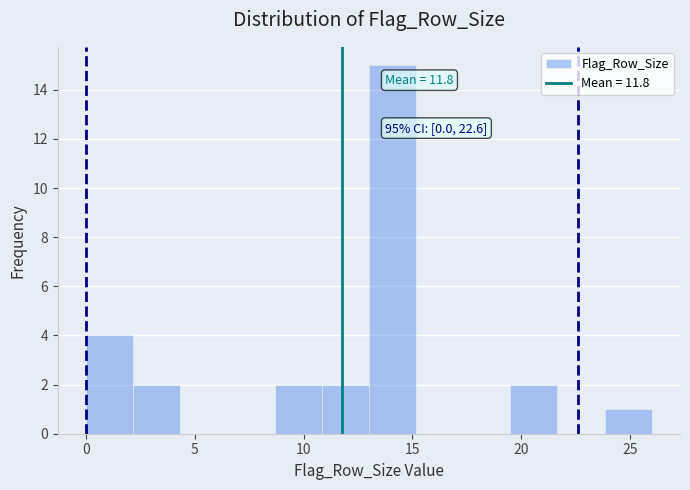

Which range on the x-axis has the tallest bar?

13.0 to 15.0